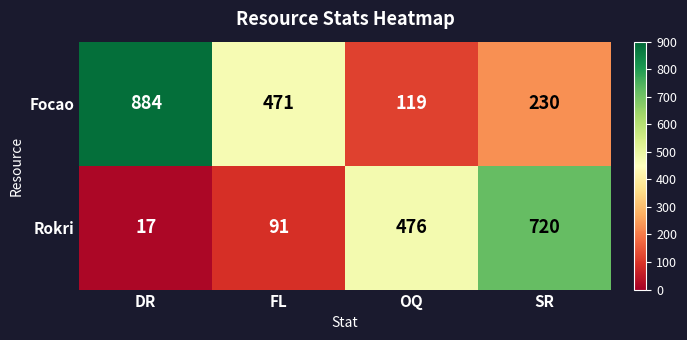

At DR, list the series in order from smallest to largest.

Rokri, Focao